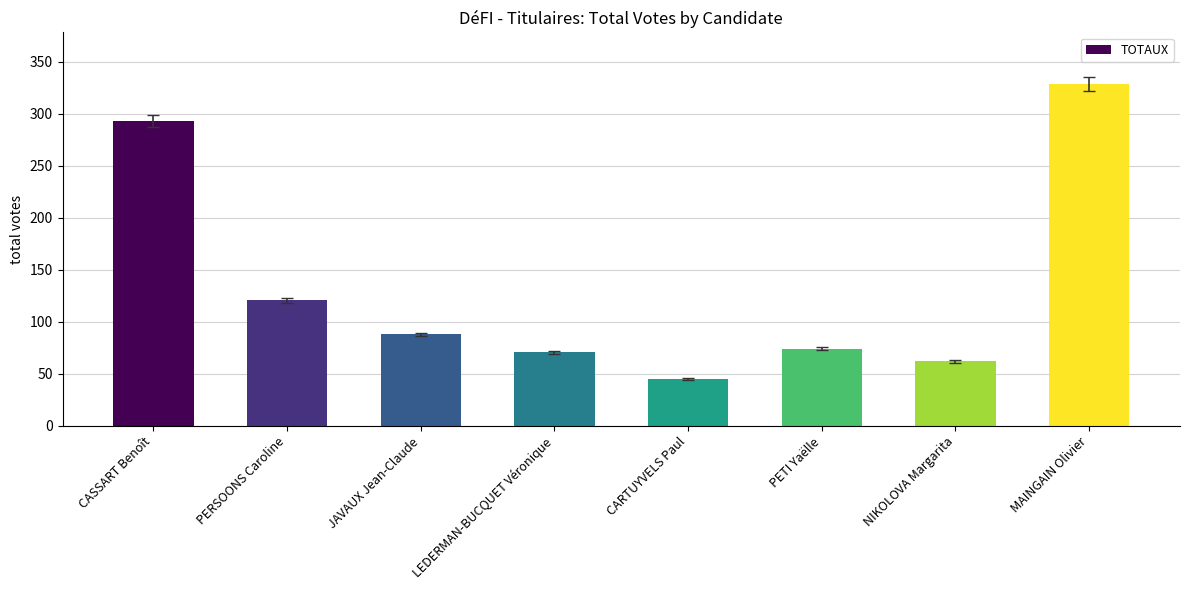

What is the ratio of the value at CASSART Benoît to the value at LEDERMAN-BUCQUET Véronique?

4.1